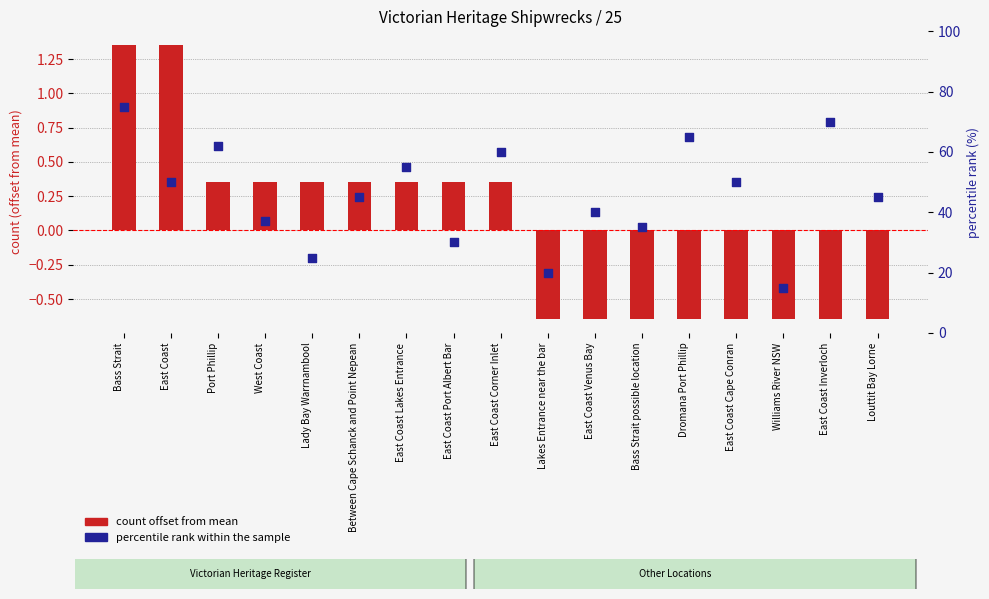

At how many categories does at least one series exceed 23?

15